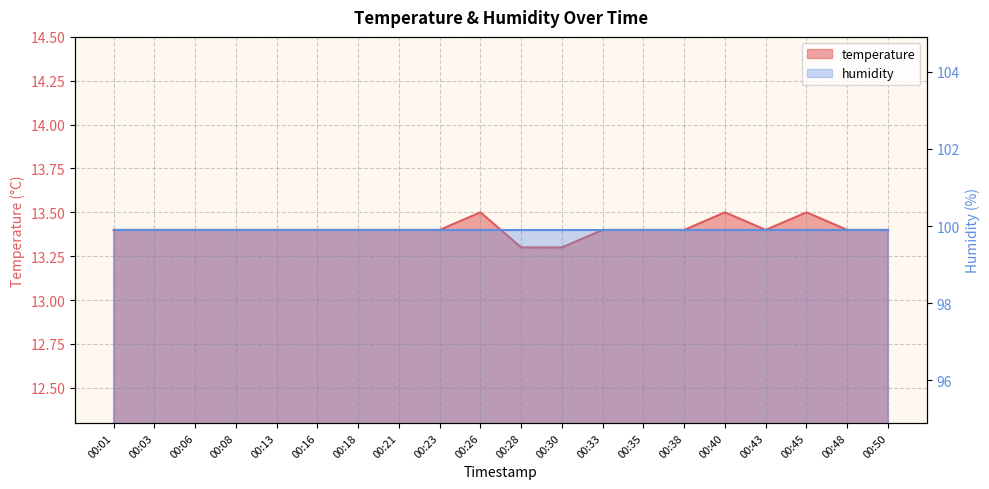

At which category does the data reach its first local valley?

00:43